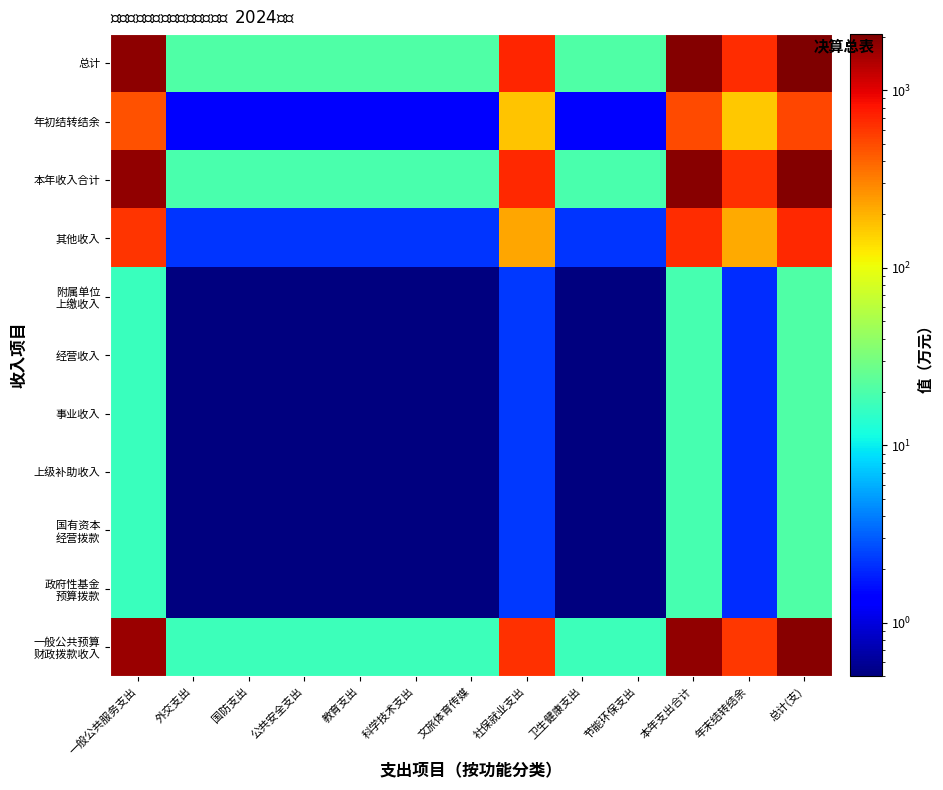

What is the maximum value shown in the chart?

2074.2